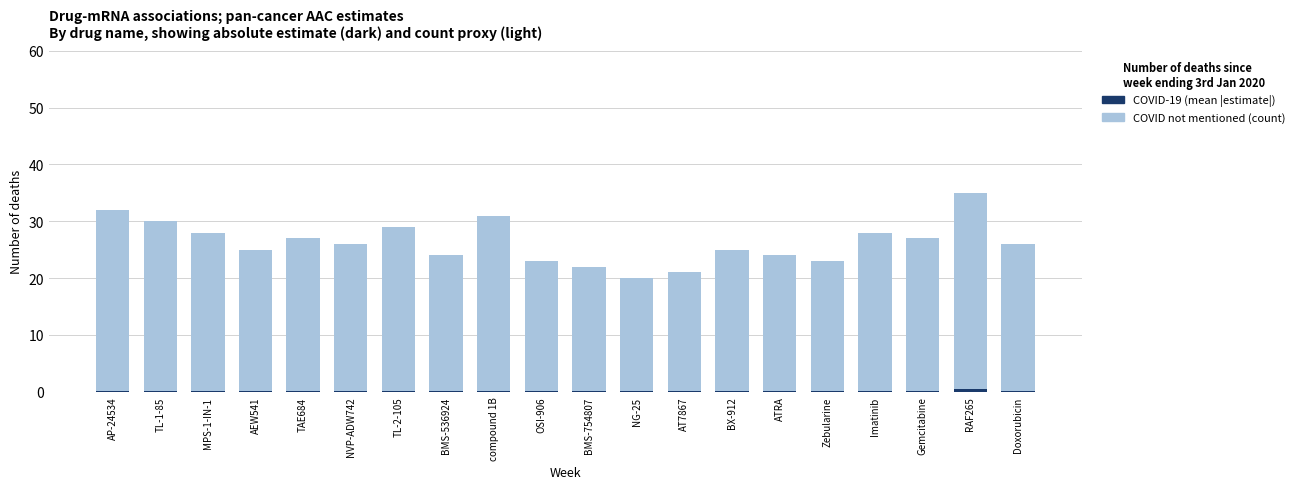

Reading left to right, what are all the values shown in this chart?

COVID not mentioned (count): AP-24534=32.0	TL-1-85=30.0	MPS-1-IN-1=28.0	AEW541=25.0	TAE684=27.0	NVP-ADW742=26.0	TL-2-105=29.0	BMS-536924=24.0	compound 1B=31.0	OSI-906=23.0	BMS-754807=22.0	NG-25=20.0	AT7867=21.0	BX-912=25.0	ATRA=24.0	Zebularine=23.0	Imatinib=28.0	Gemcitabine=27.0	RAF265=35.0	Doxorubicin=26.0
COVID-19 (mean |estimate|): AP-24534=0.1	TL-1-85=0.1	MPS-1-IN-1=0.1	AEW541=0.2	TAE684=0.1	NVP-ADW742=0.1	TL-2-105=0.1	BMS-536924=0.1	compound 1B=0.1	OSI-906=0.1	BMS-754807=0.1	NG-25=0.1	AT7867=0.1	BX-912=0.1	ATRA=0.1	Zebularine=0.1	Imatinib=0.2	Gemcitabine=0.1	RAF265=0.5	Doxorubicin=0.1